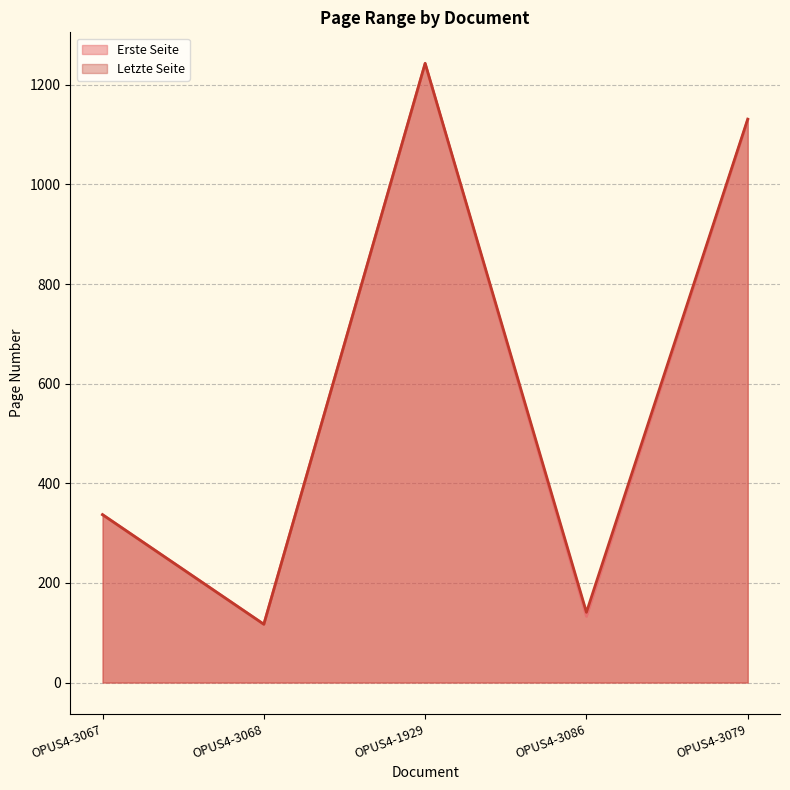

At which category does Letzte Seite reach its first local peak?

OPUS4-1929